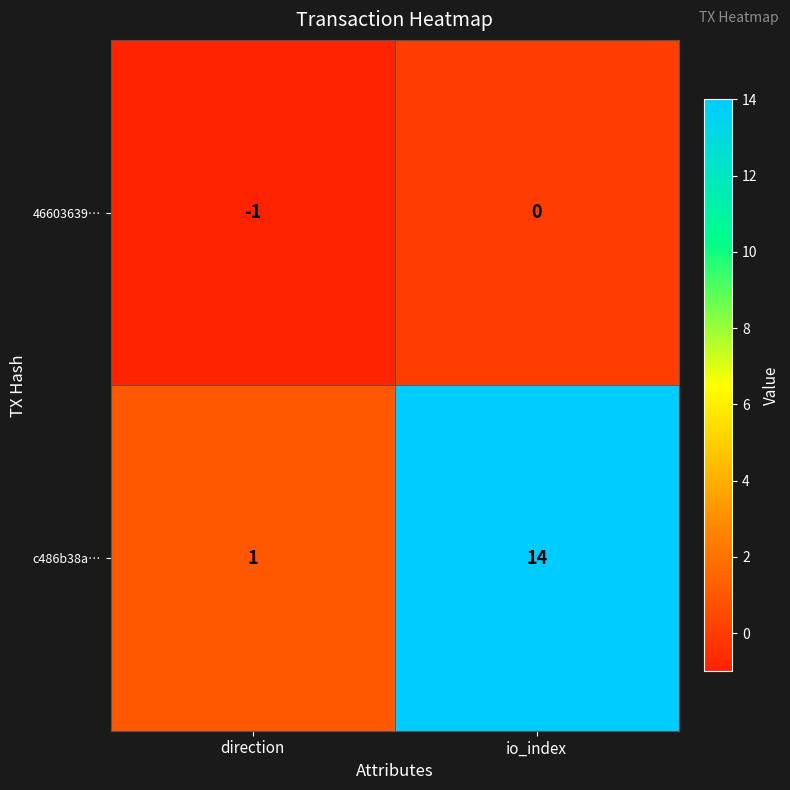

Rank the series at io_index from highest to lowest value.

c486b38a…, 46603639…